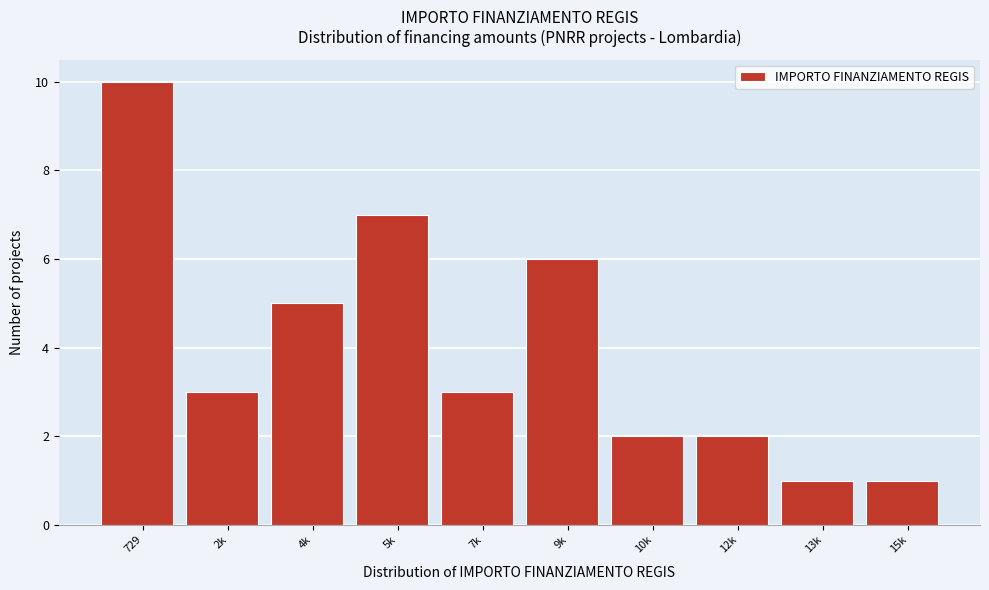

Reading left to right, transcribe all the data shown in this chart.

10	3	5	7	3	6	2	2	1	1